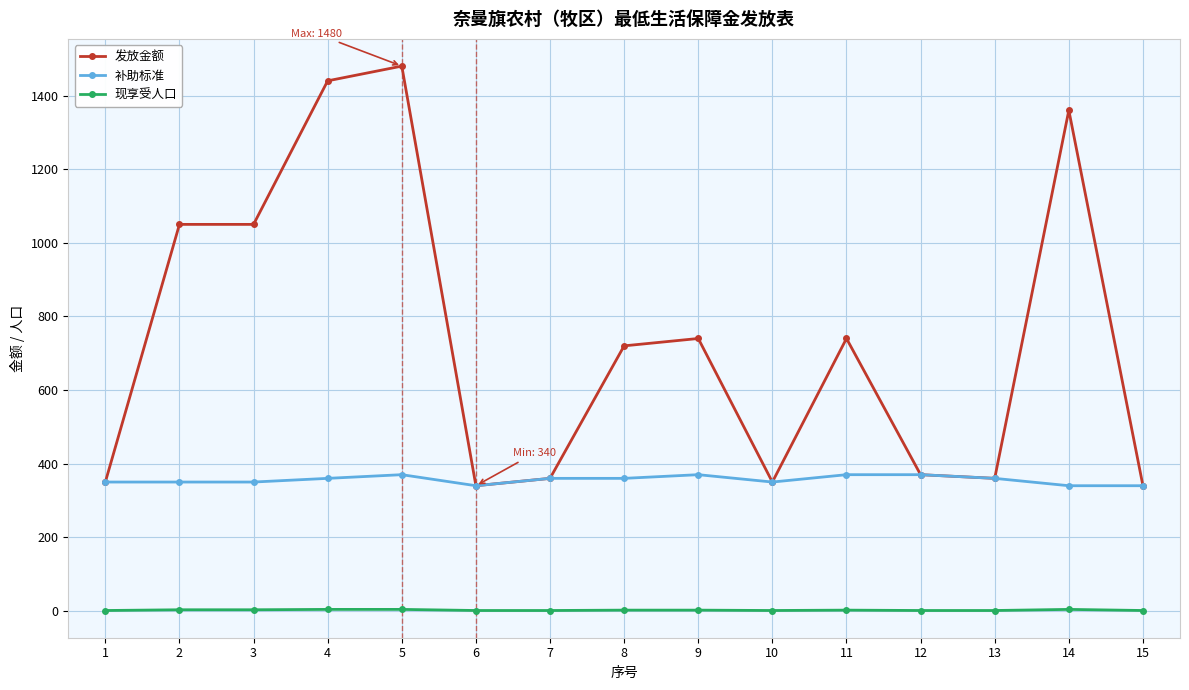

True or false: 发放金额 and 现享受人口 cross at least once.

False